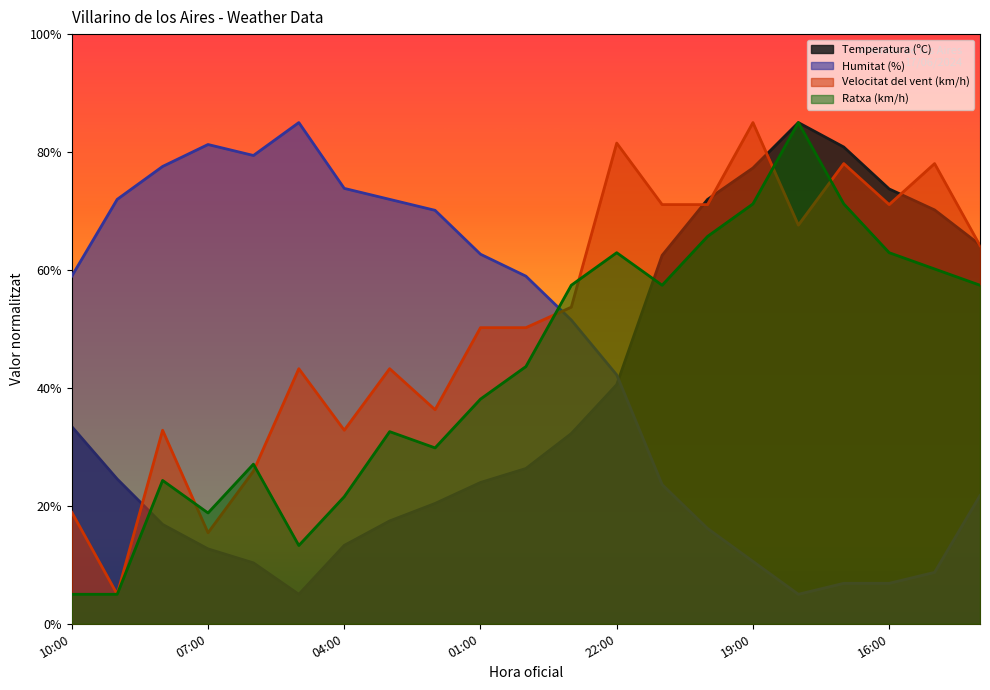

Reading left to right, list all the values displayed in this chart.

Temperatura (ºC): 33.4	24.6	16.9	12.7	10.3	5.0	13.3	17.4	20.4	24.0	26.3	32.3	40.6	62.5	72.0	77.3	85.0	80.9	73.7	70.2	64.3
Humitat (%): 59.0	72.0	77.6	81.3	79.4	85.0	73.8	72.0	70.1	62.7	59.0	51.5	42.2	23.6	16.2	10.6	5.0	6.9	6.9	8.7	21.7
Velocitat del vent (km/h): 18.9	5.0	32.8	15.4	25.9	43.3	32.8	43.3	36.3	50.2	50.2	53.7	81.5	71.1	71.1	85.0	67.6	78.0	71.1	78.0	64.1
Ratxa (km/h): 5.0	5.0	24.3	18.8	27.1	13.3	21.6	32.6	29.8	38.1	43.6	57.4	62.9	57.4	65.7	71.2	85.0	71.2	62.9	60.2	57.4